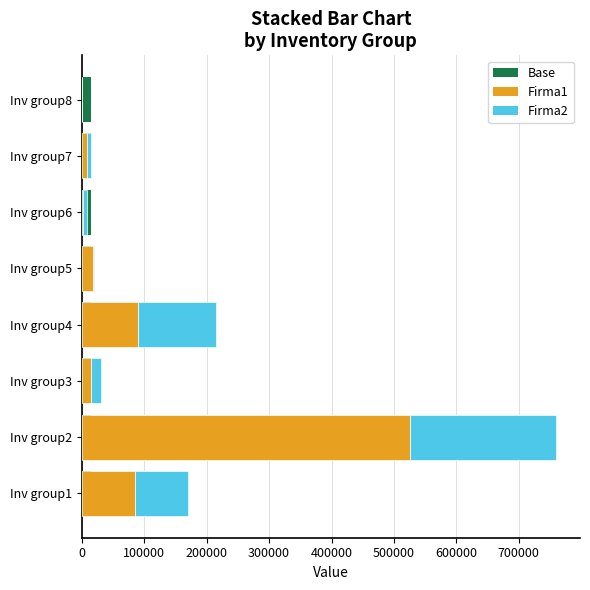

What is the average value of the Firma2 series?

59375